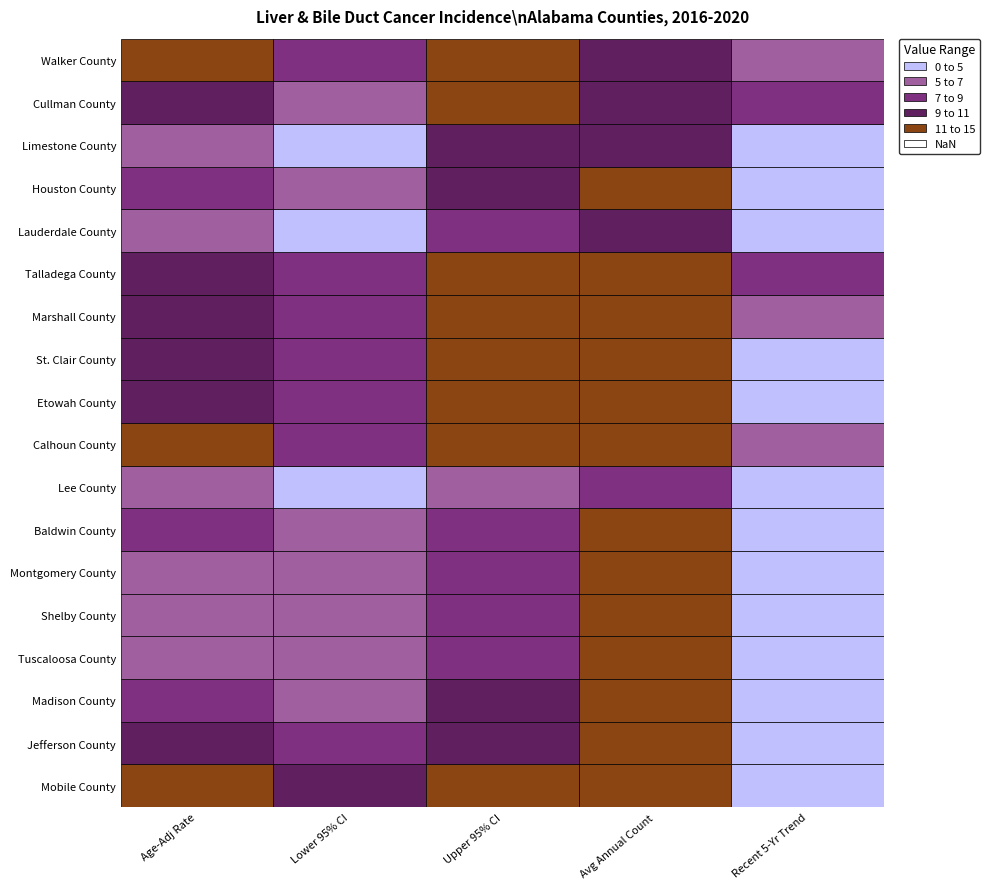

Rank the categories by Cullman County value from lowest to highest.

1, 4, 0, 3, 2